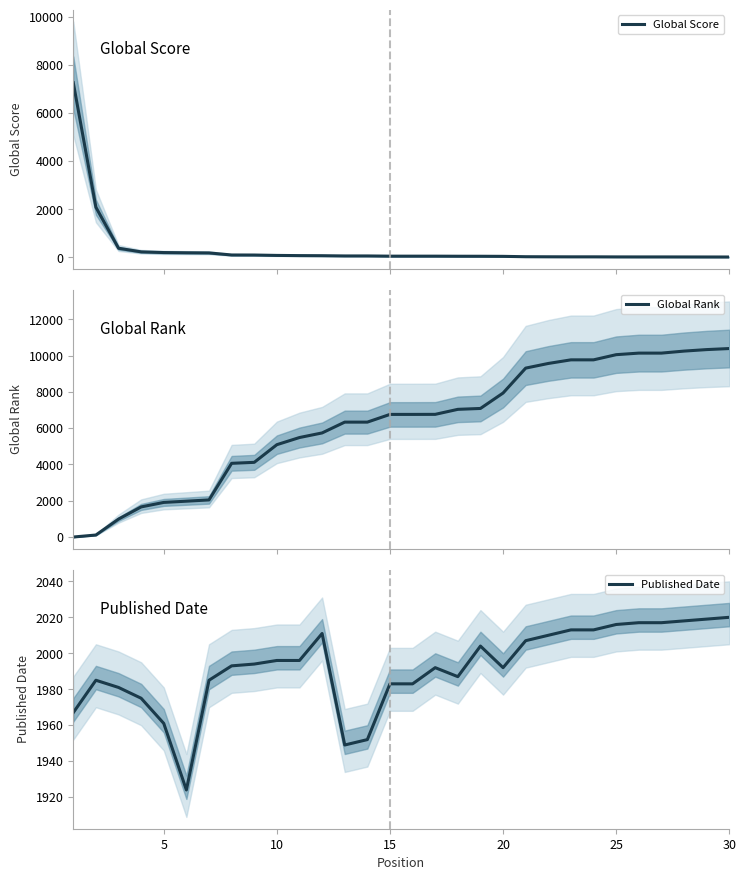

Reading left to right, transcribe all the data shown in this chart.

Global Score: 7264	2085	380	230	201	192	186	100	98	82	74	70	60	60	51	51	51	48	47	43	28	25	23	23	20	19	19	18	17	16
Global Rank: 1	112	989	1660	1908	1976	2045	4062	4116	5089	5483	5736	6332	6332	6757	6757	6760	7036	7085	7935	9308	9564	9763	9763	10048	10134	10134	10245	10328	10386
Published Date: 1967	1985	1981	1975	1961	1924	1985	1993	1994	1996	1996	2011	1949	1952	1983	1983	1992	1987	2004	1992	2007	2010	2013	2013	2016	2017	2017	2018	2019	2020